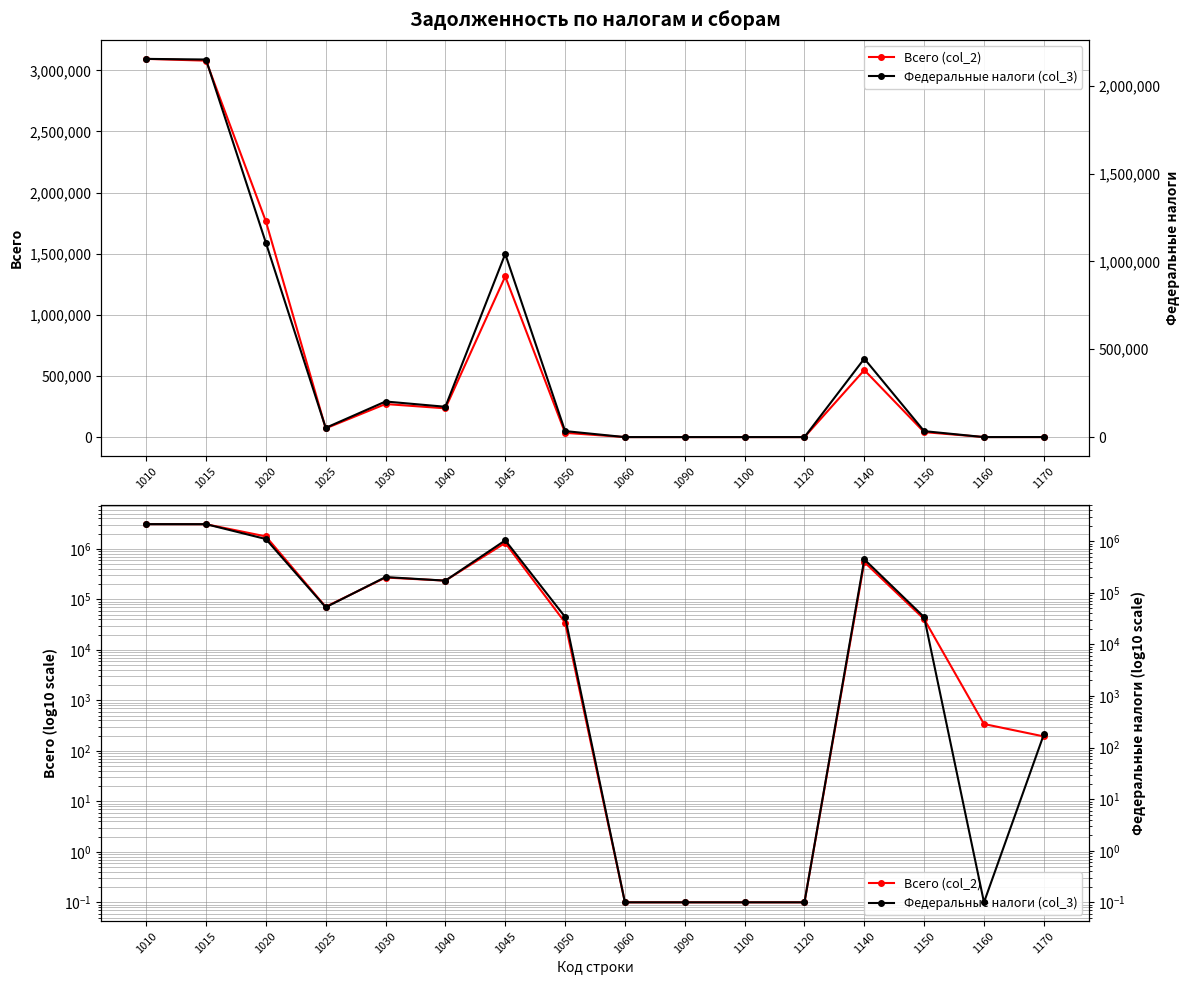

At which category is the sum across all series the highest?

1010